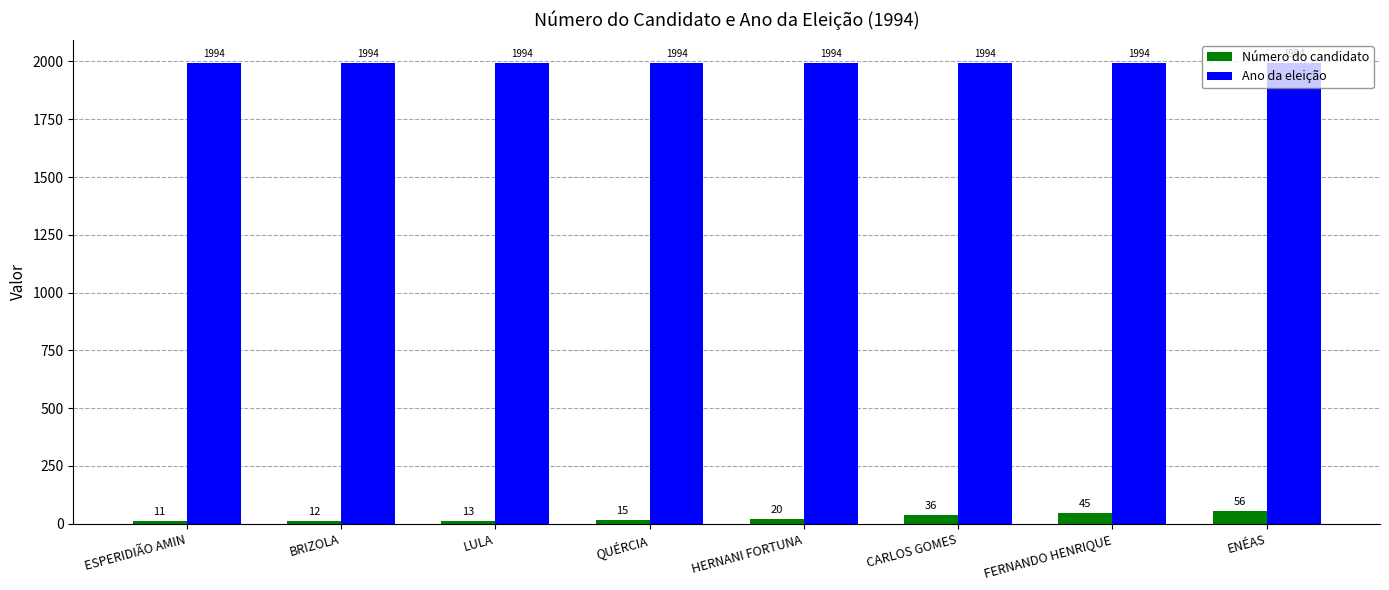

What is the value of the Ano da eleição bar at the 8th from the left?

1994